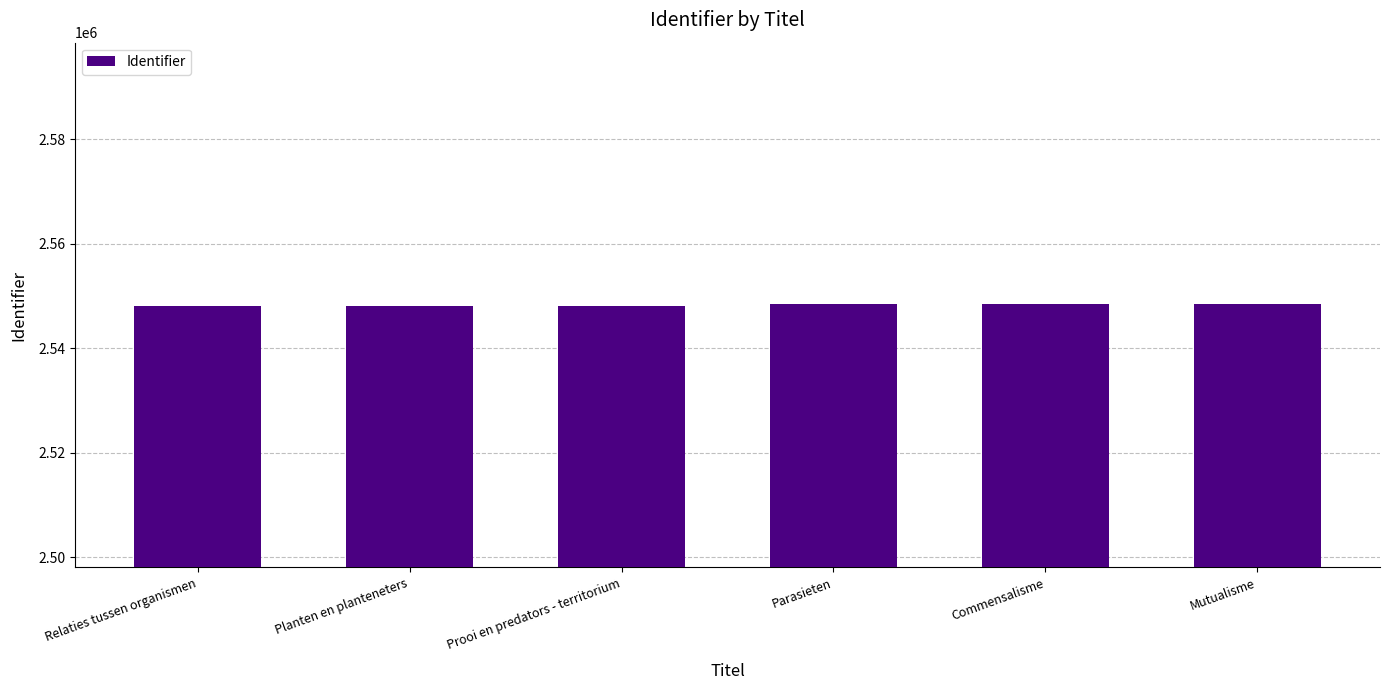

True or false: the data shows 4373904 at Prooi en predators - territorium.

False